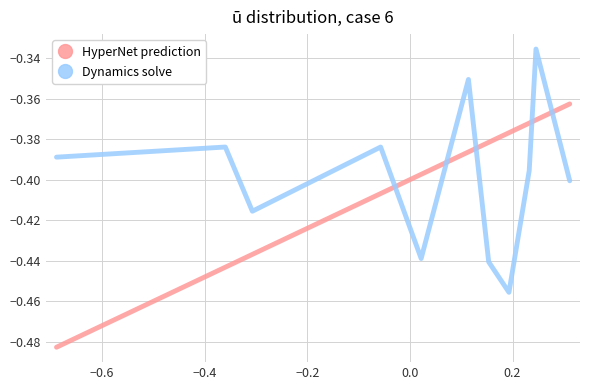

How many times do HyperNet prediction and Dynamics solve cross each other?

5